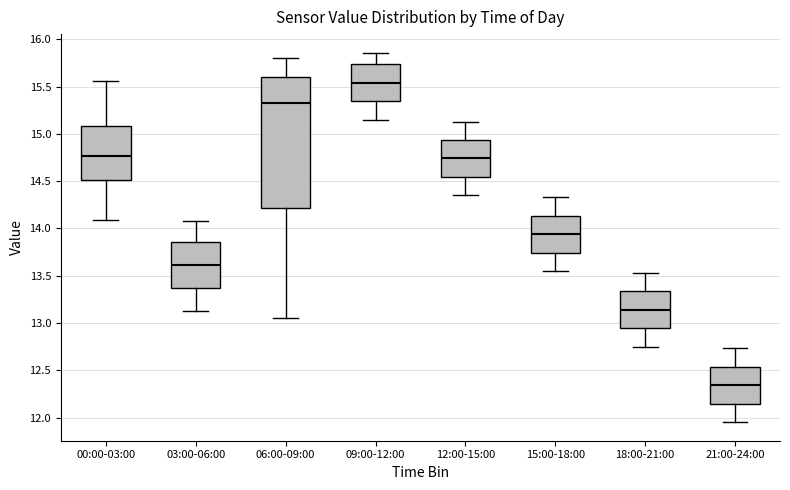

Where is the lower edge of the box for 03:00-06:00 on the y-axis? The values are not printed on the chart, so give them approximately, as read against the axis.

13.35